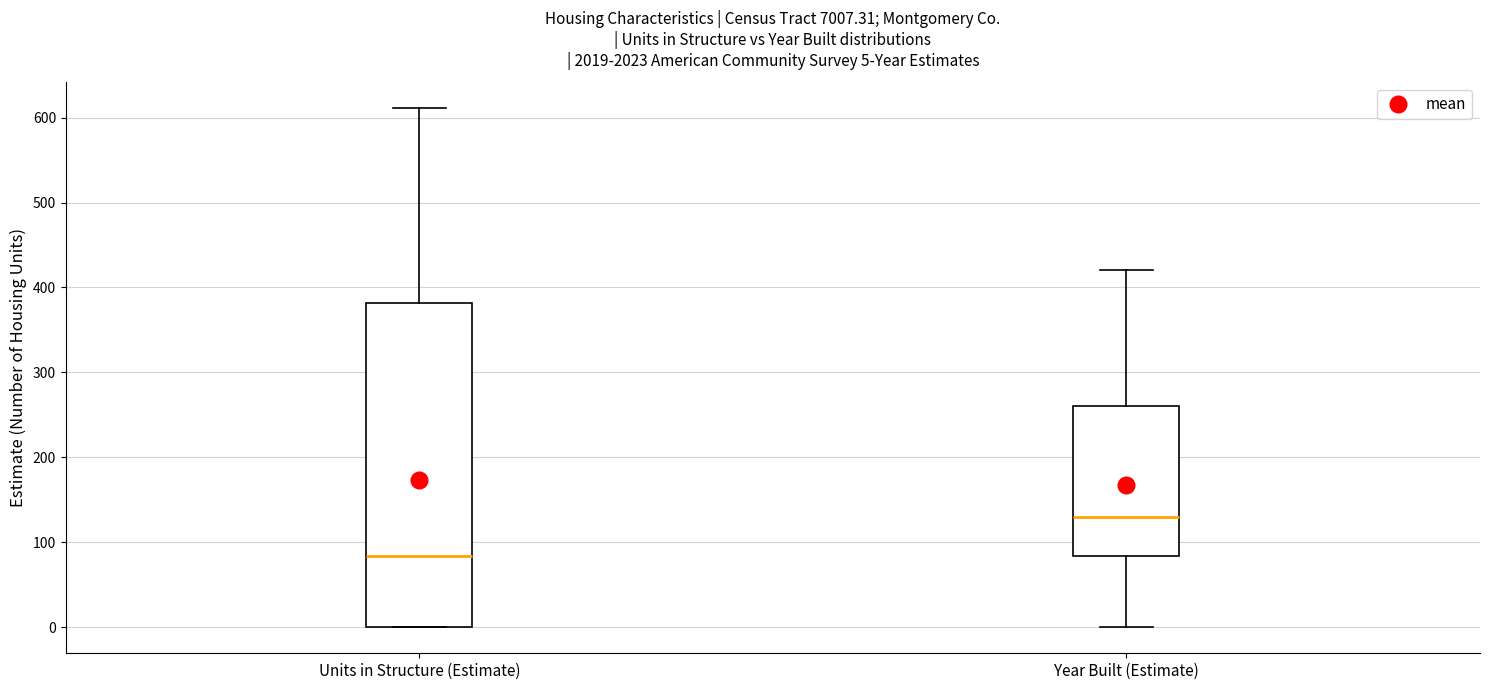

Which box's median line is the highest?

Year Built (Estimate)